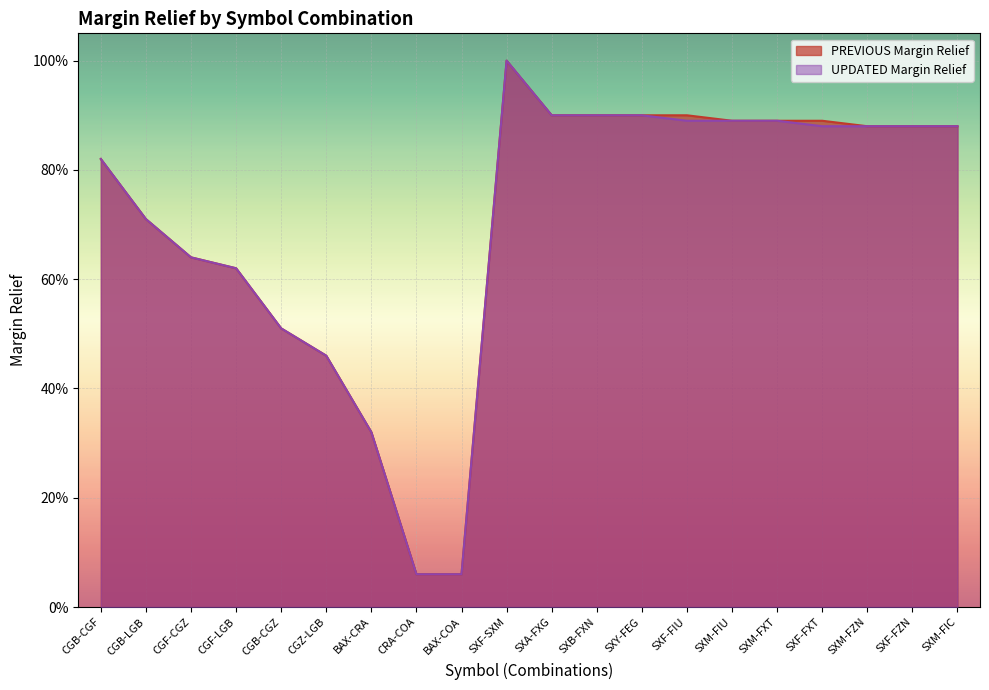

What is the total value across all series at BAX-CRA?

0.6